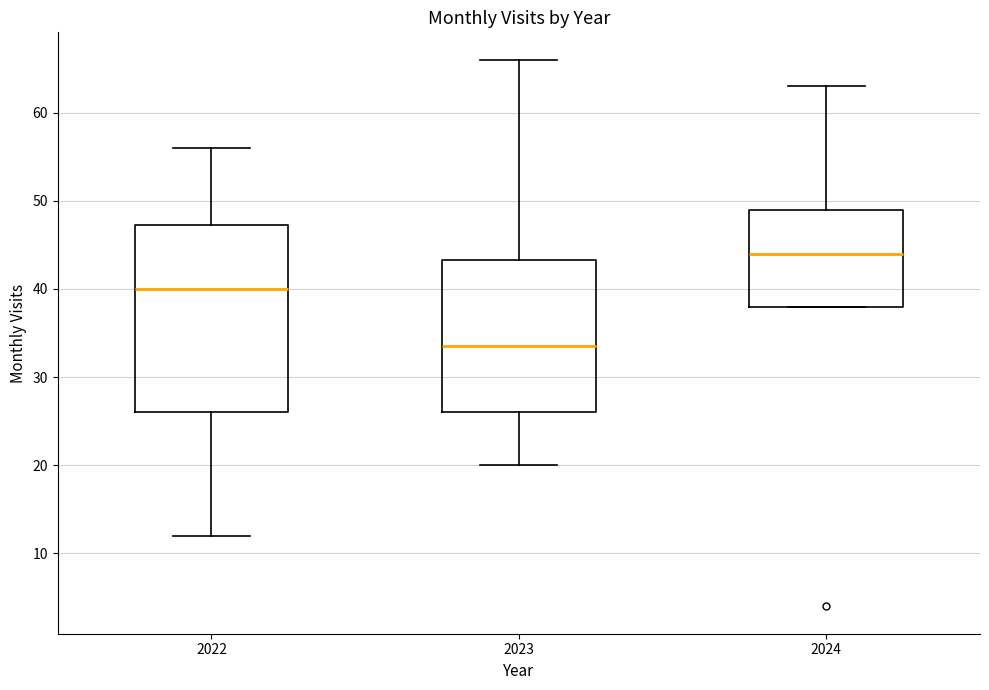

Which box is the tallest, from its lower edge to its upper edge?

2022